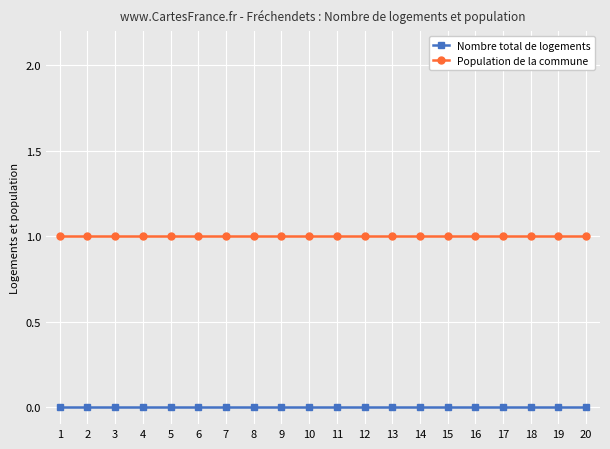

How many lines are shown in the chart?

2